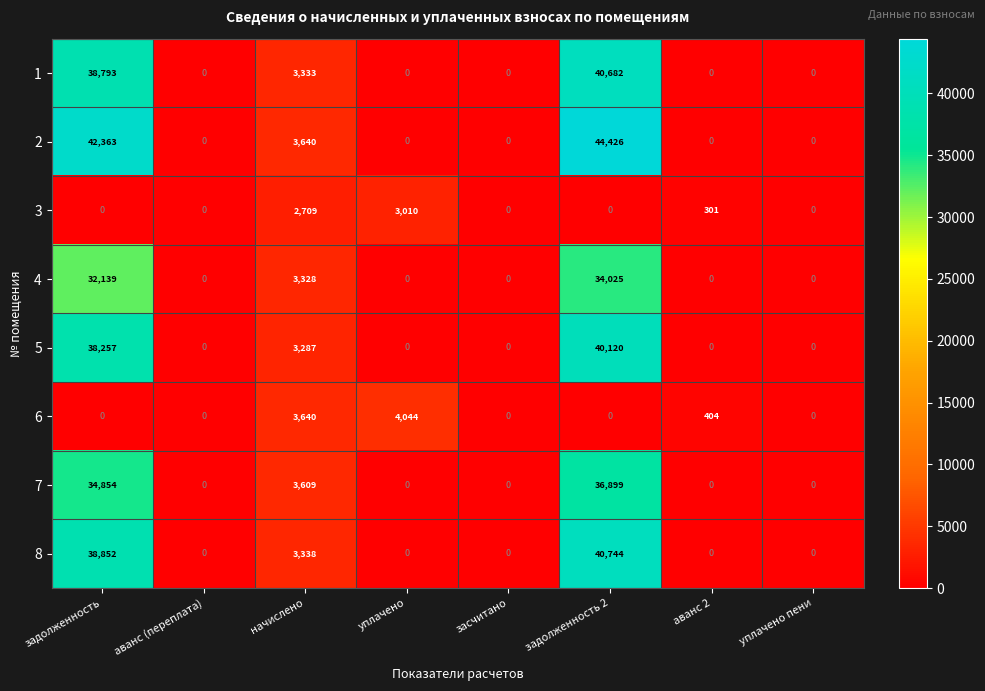

Is it true that 8 equals -27579 at уплачено?

False